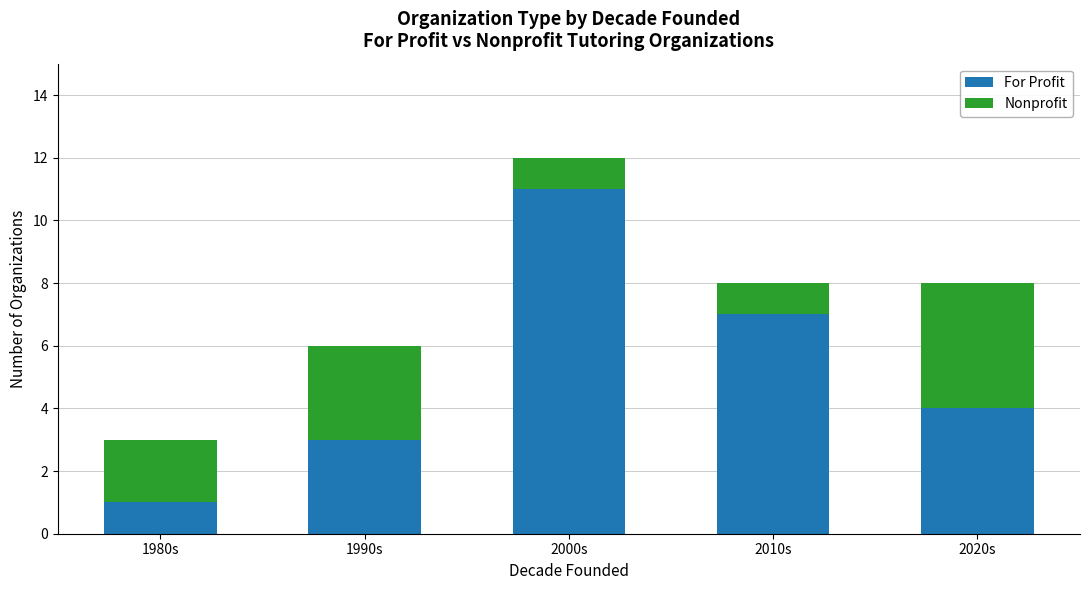

What is the value of the For Profit bar at the 3rd from the left?

11